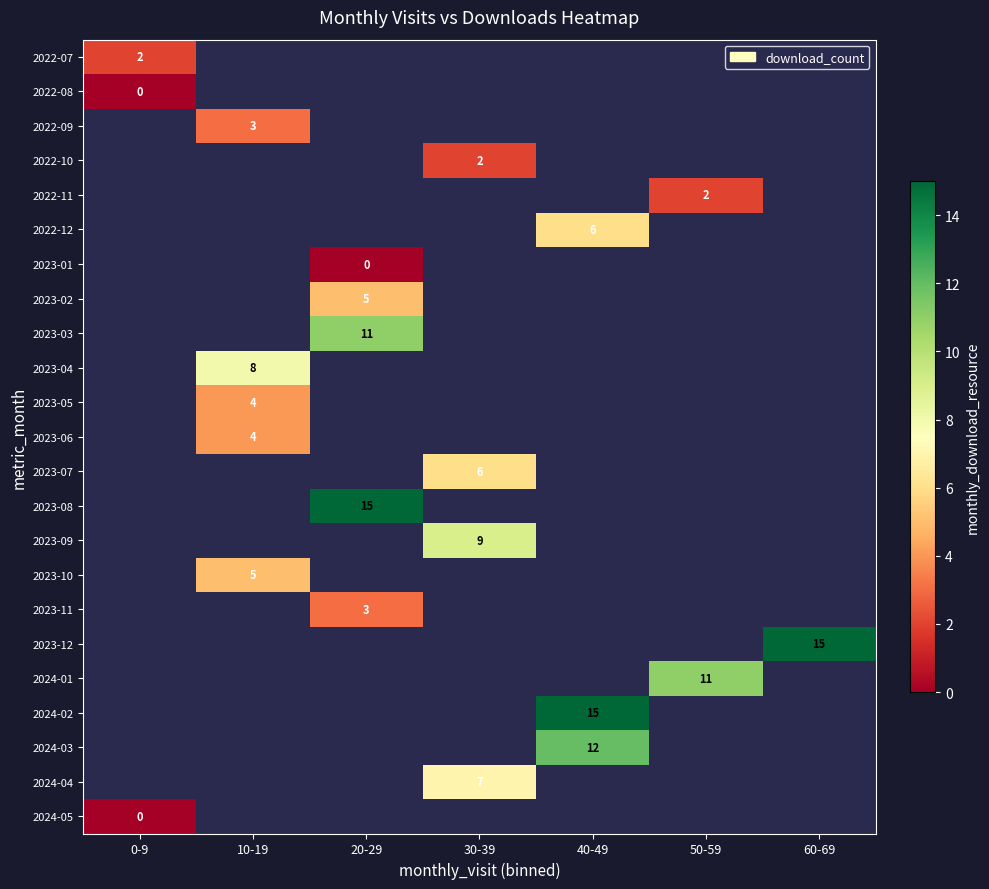

The value of 2023-12 at 60-69 is 20. True or false?

False